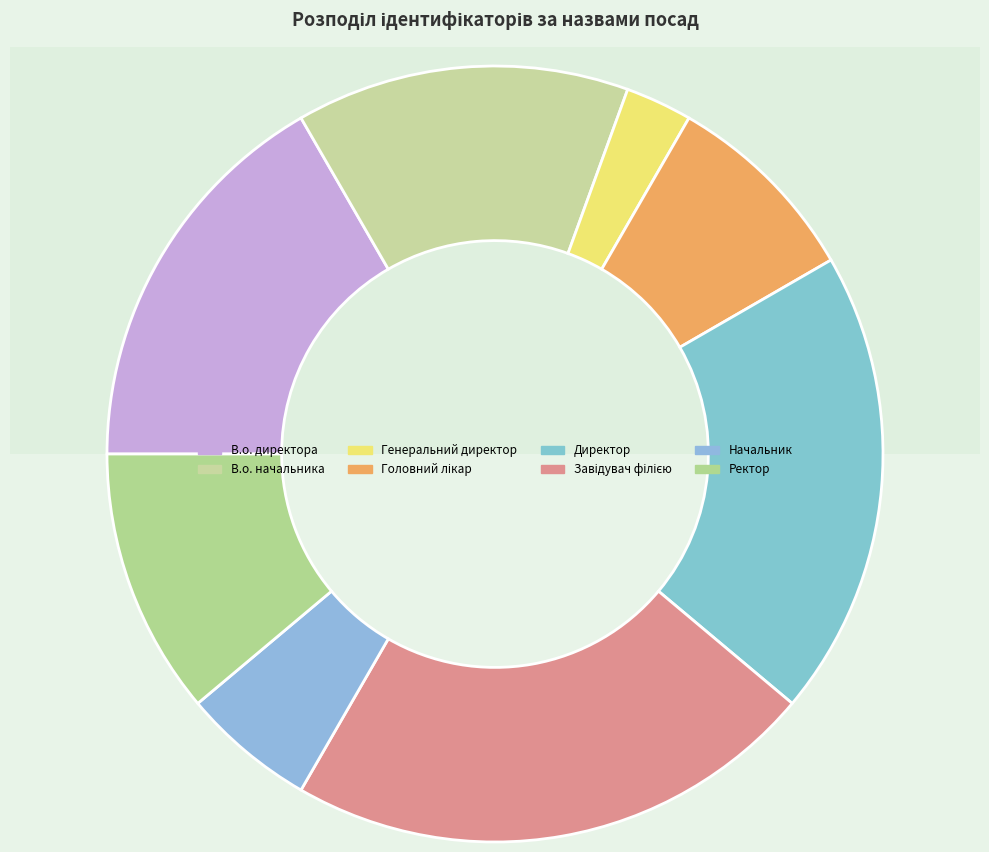

Which slice is the smallest?

Генеральний директор